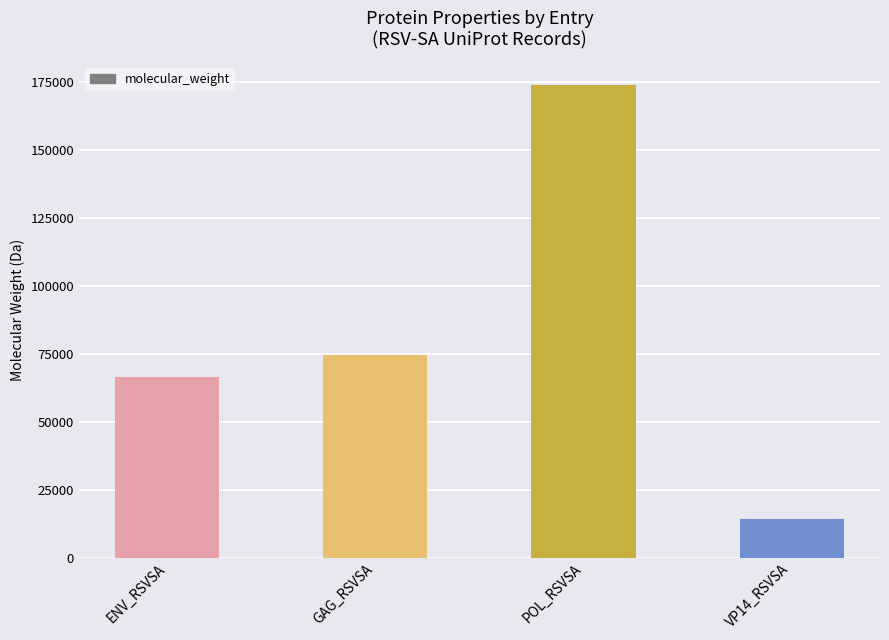

Which has a higher value, ENV_RSVSA or POL_RSVSA?

POL_RSVSA